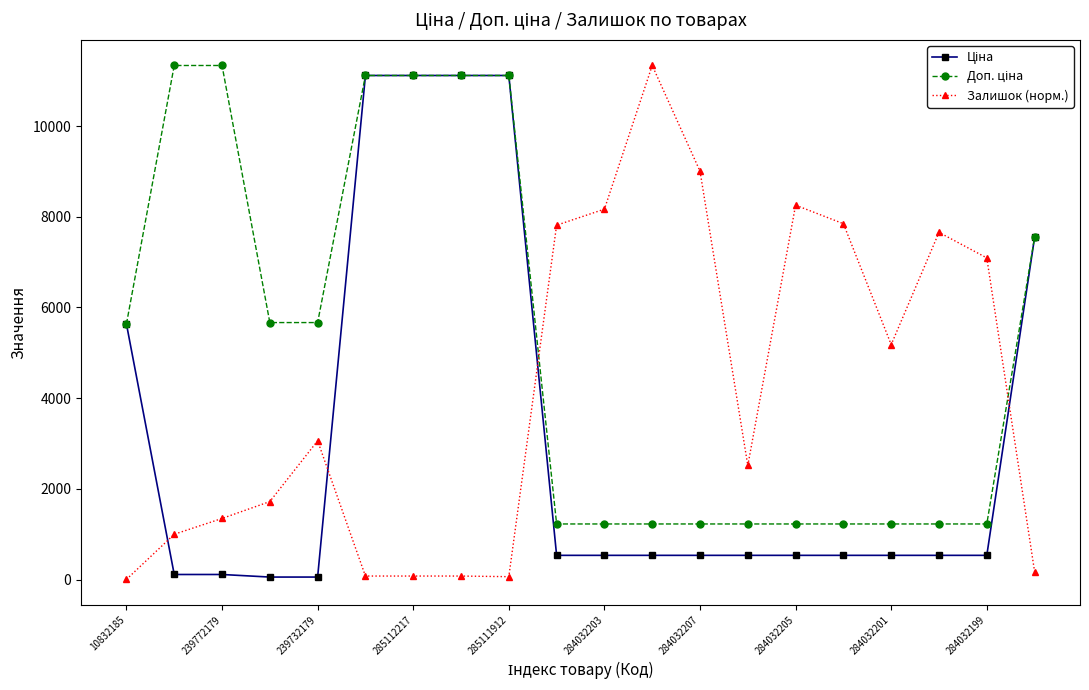

At how many categories does at least one series exceed 10413?

7